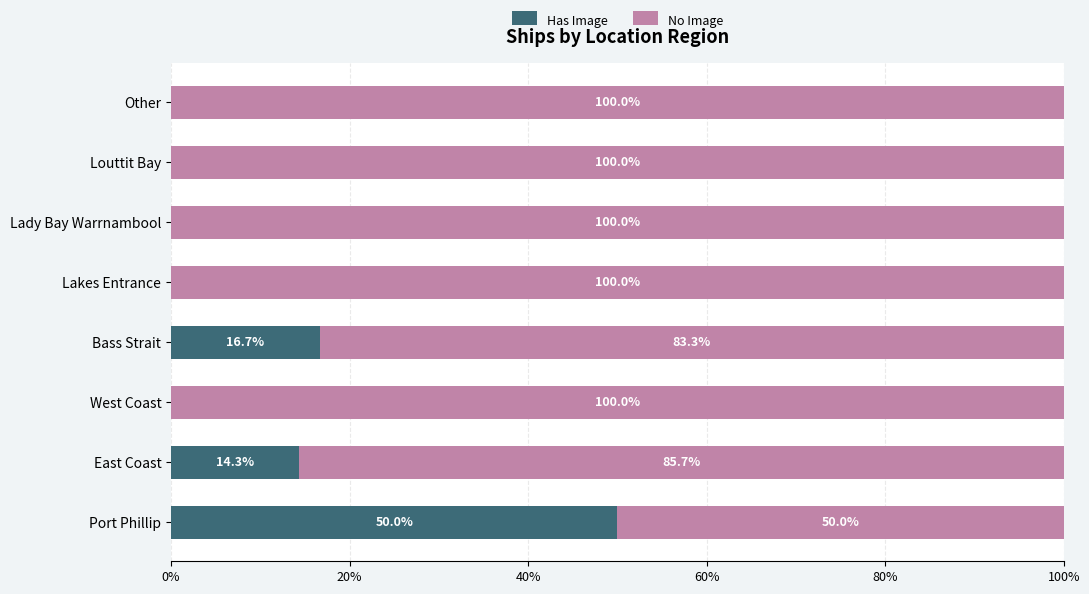

Count the number of categories in the chart.

8